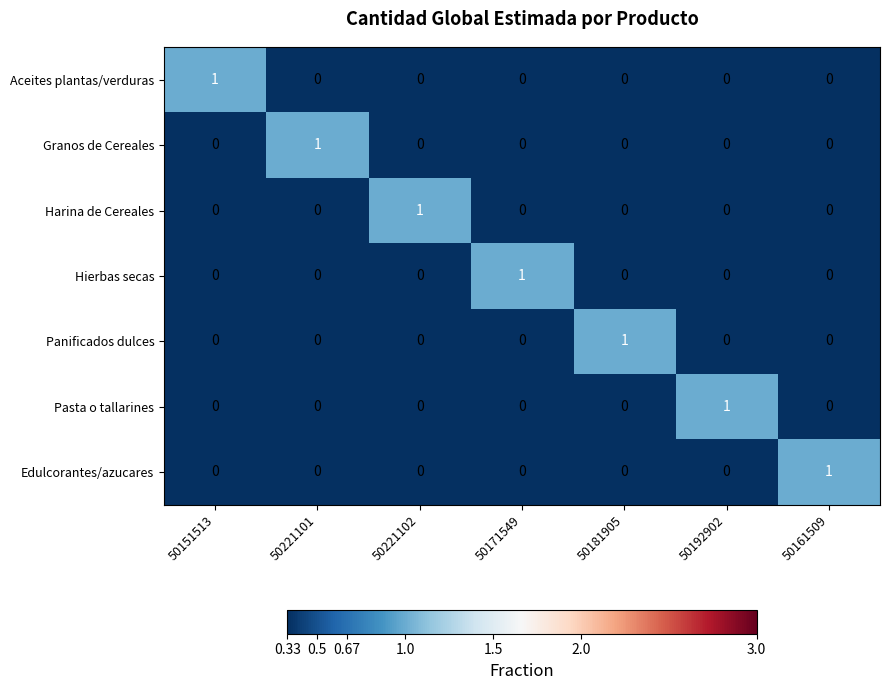

At how many categories does at least one series exceed 0?

7